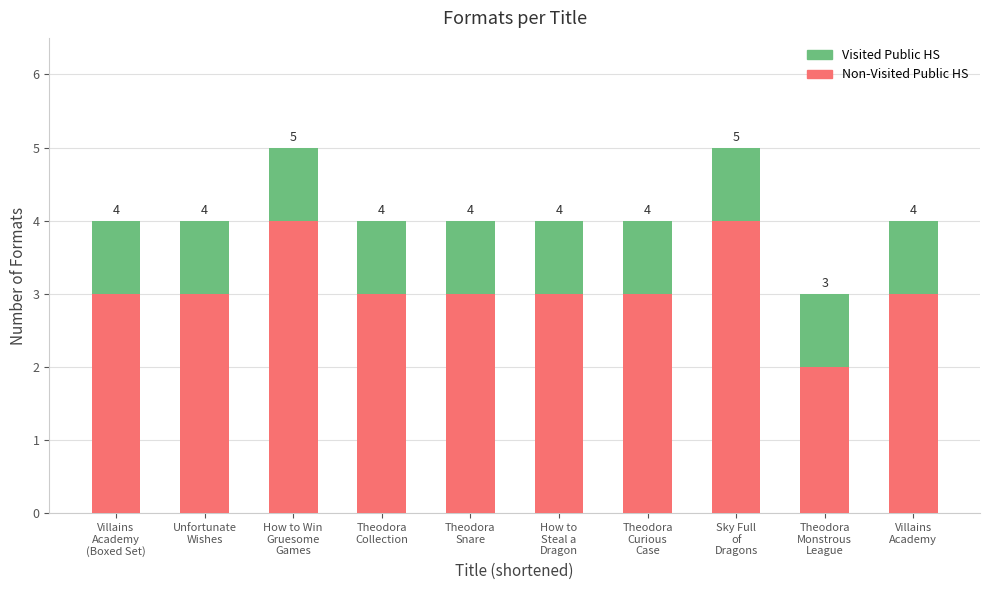

What are all the series names shown in the legend?

Visited Public HS, Non-Visited Public HS